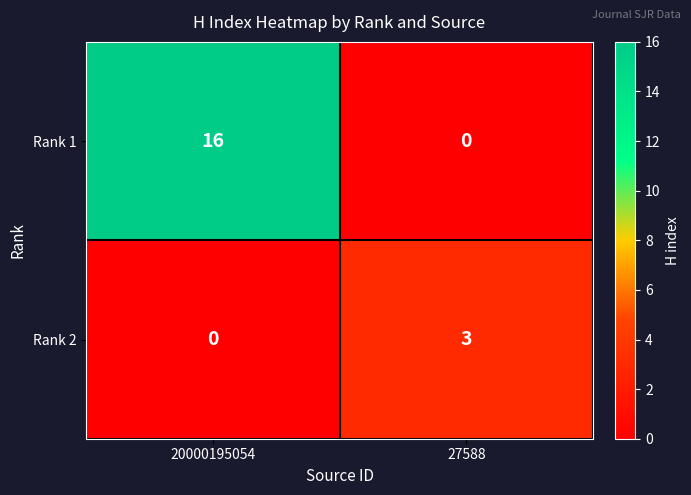

What is the sum of the Rank 2 values at 20000195054 and 27588?

3